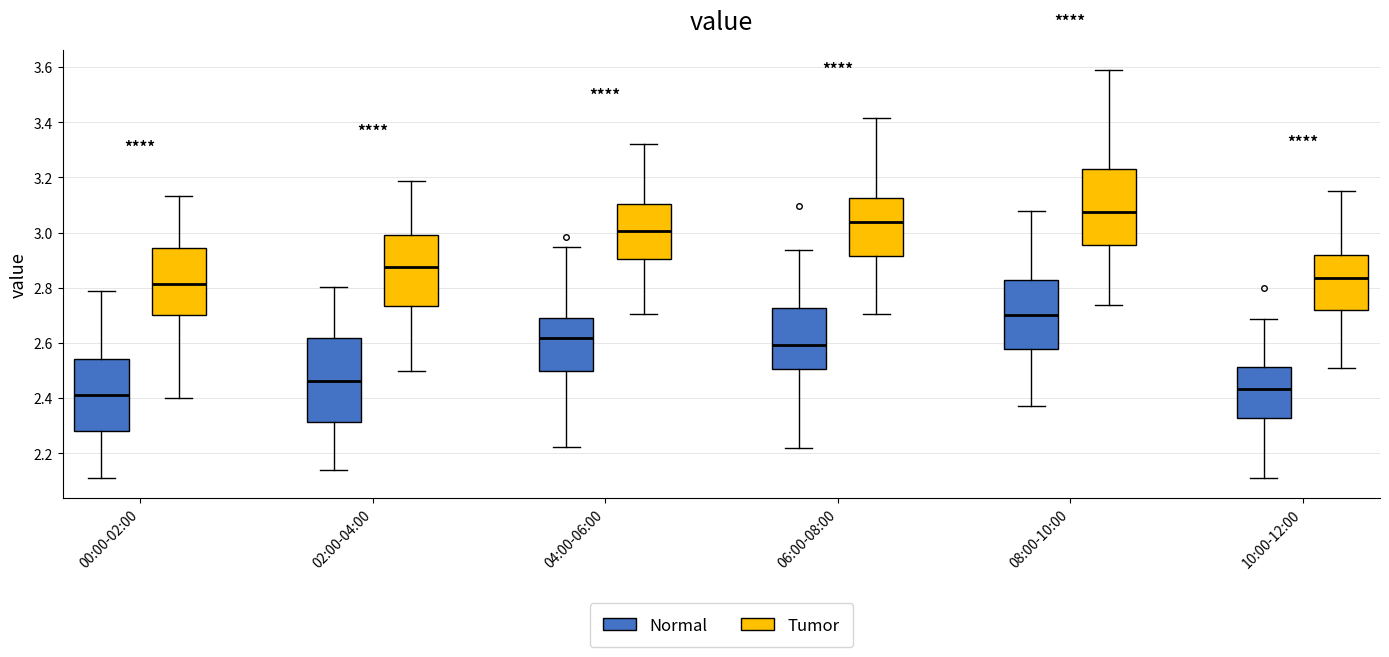

Reading left to right, read every box against the y-axis: the position of its median line, the range the box covers, and the ends of its whiskers. The values are not printed on the chart, so give them approximately, as read against the axis.

00:00-02:00 (Normal): median 2.42, box 2.28 to 2.54, whiskers 2.12 to 2.78
00:00-02:00 (Tumor): median 2.82, box 2.70 to 2.94, whiskers 2.40 to 3.14
02:00-04:00 (Normal): median 2.46, box 2.32 to 2.62, whiskers 2.14 to 2.80
02:00-04:00 (Tumor): median 2.88, box 2.74 to 2.98, whiskers 2.50 to 3.18
04:00-06:00 (Normal): median 2.62, box 2.50 to 2.68, whiskers 2.22 to 2.94
04:00-06:00 (Tumor): median 3.00, box 2.90 to 3.10, whiskers 2.70 to 3.32
06:00-08:00 (Normal): median 2.60, box 2.50 to 2.72, whiskers 2.22 to 2.94
06:00-08:00 (Tumor): median 3.04, box 2.92 to 3.12, whiskers 2.70 to 3.42
08:00-10:00 (Normal): median 2.70, box 2.58 to 2.82, whiskers 2.38 to 3.08
08:00-10:00 (Tumor): median 3.08, box 2.96 to 3.24, whiskers 2.74 to 3.58
10:00-12:00 (Normal): median 2.44, box 2.32 to 2.52, whiskers 2.10 to 2.68
10:00-12:00 (Tumor): median 2.84, box 2.72 to 2.92, whiskers 2.50 to 3.16